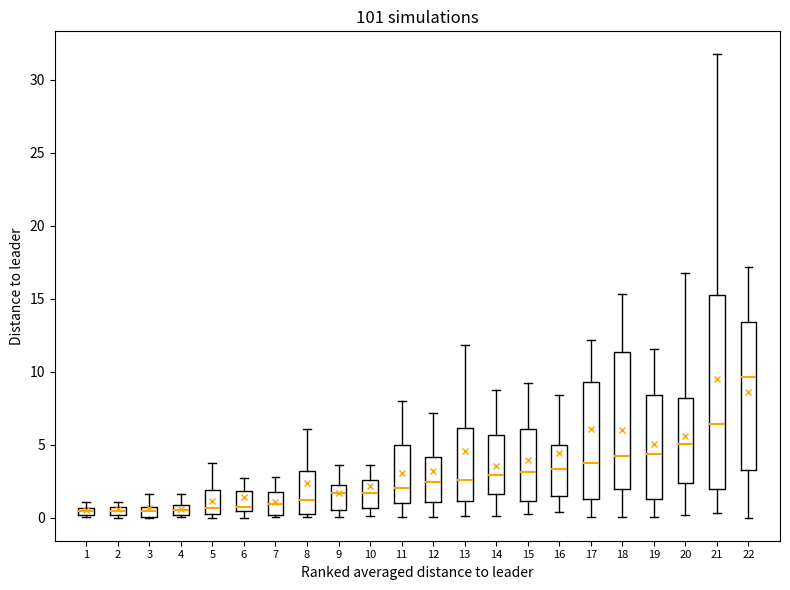

Which box has the highest median line?

22